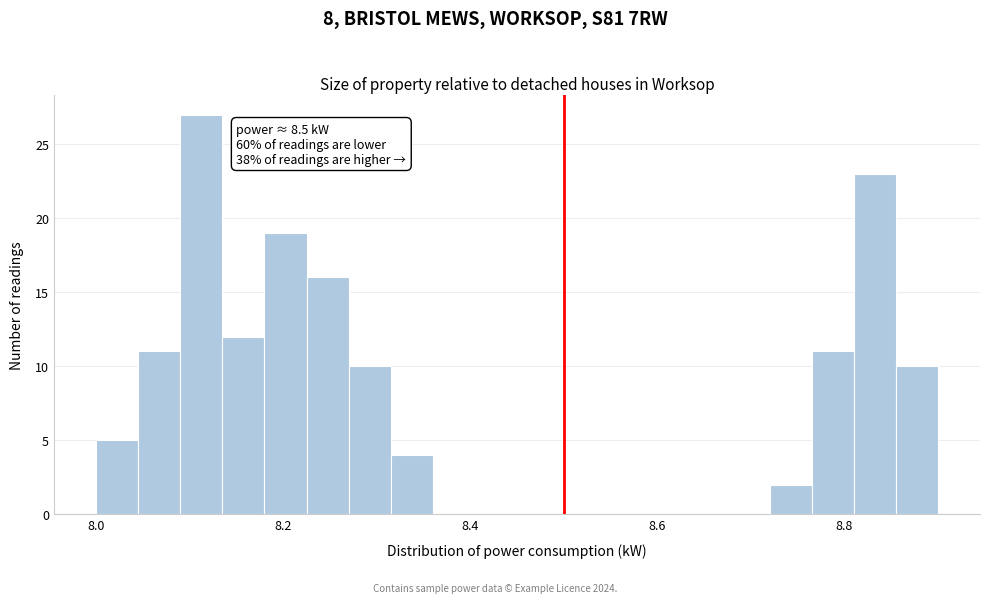

Around what value on the x-axis is the tallest bar? Give the approximate position of its centre, as read against the axis.

8.12